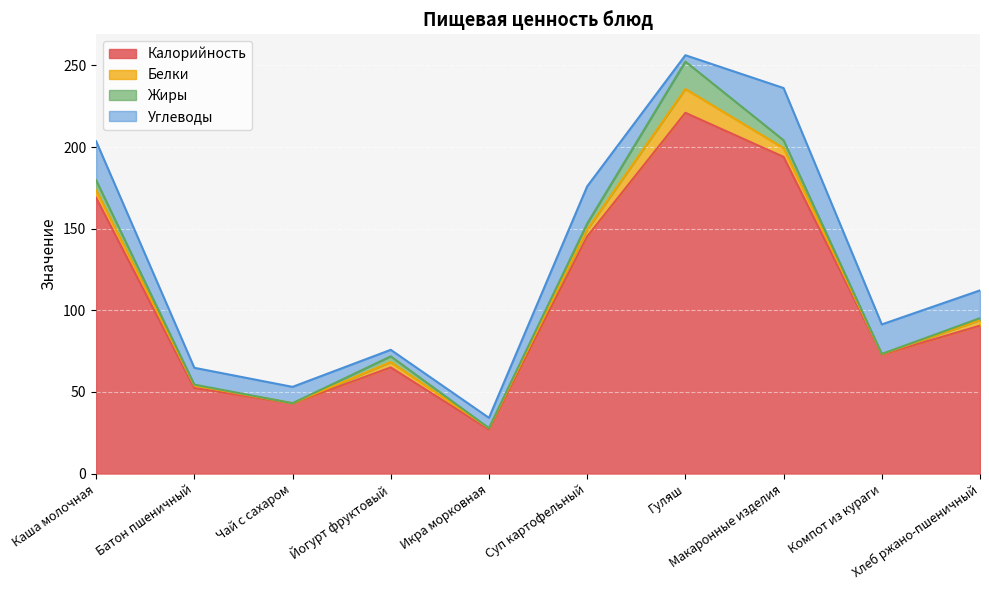

What is the value of the Углеводы point at the 4th from the left?

4.0